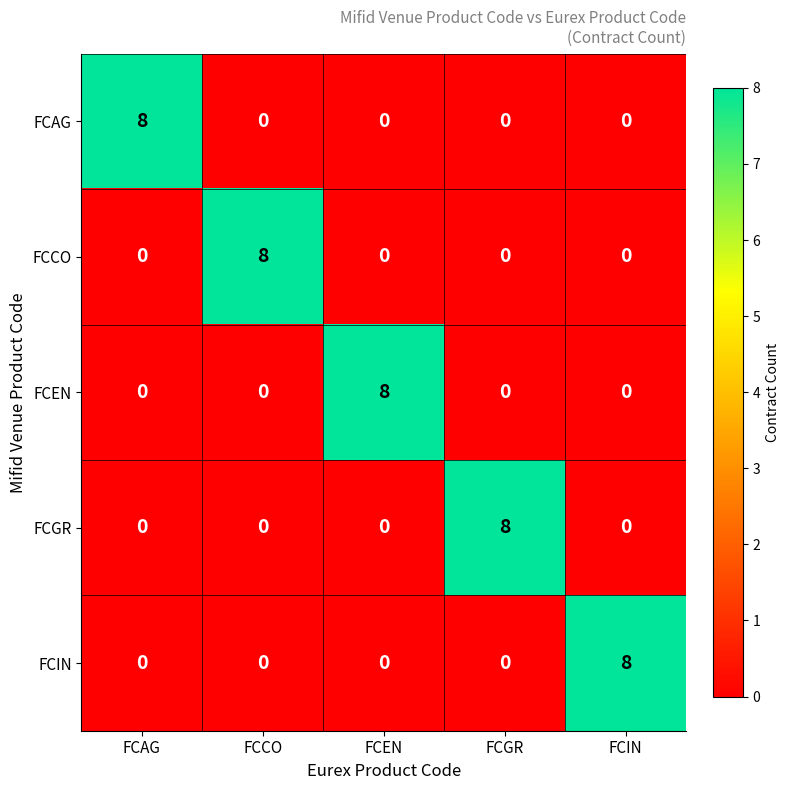

What is the difference between the maximum and minimum values in the FCGR series?

8